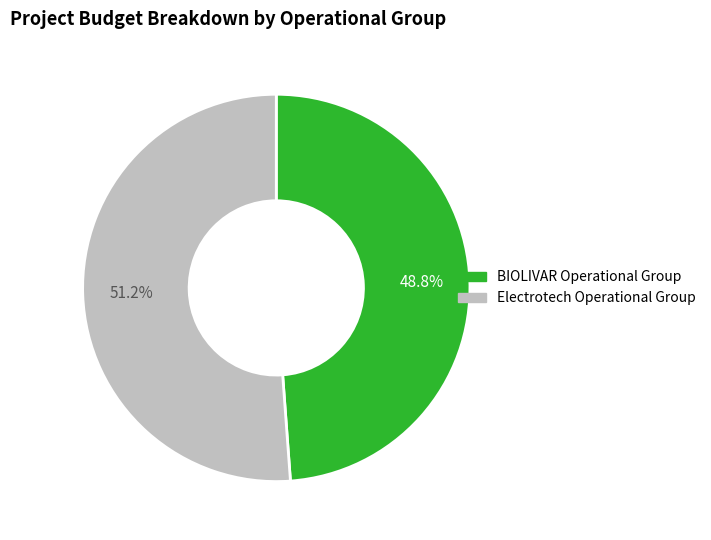

How many segments does this pie chart have?

2